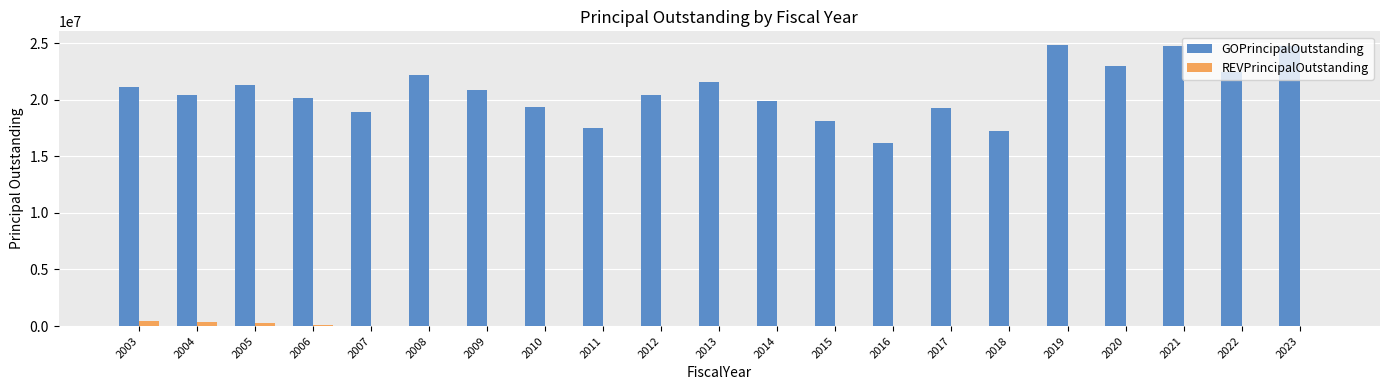

What is the sum of all GOPrincipalOutstanding values?

434135000